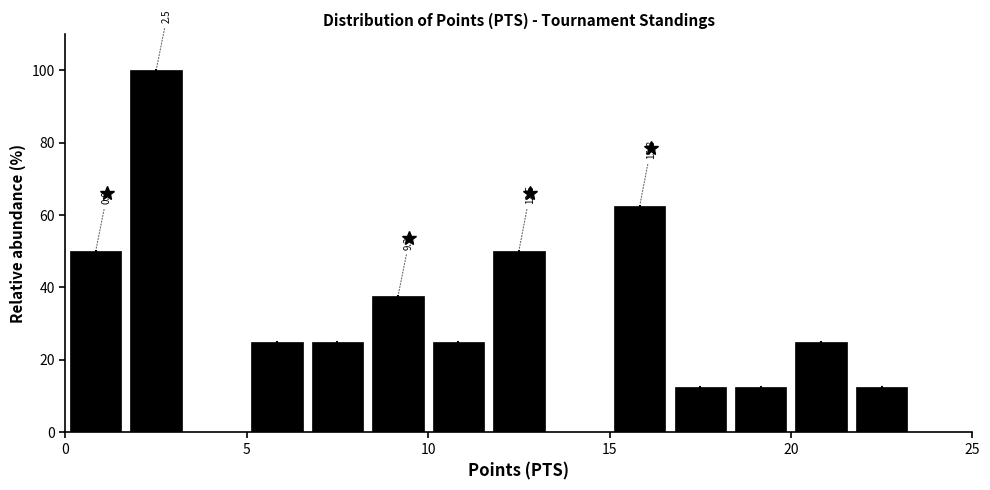

Read against the x-axis, roughly where is the centre of the tallest bar?

2.5